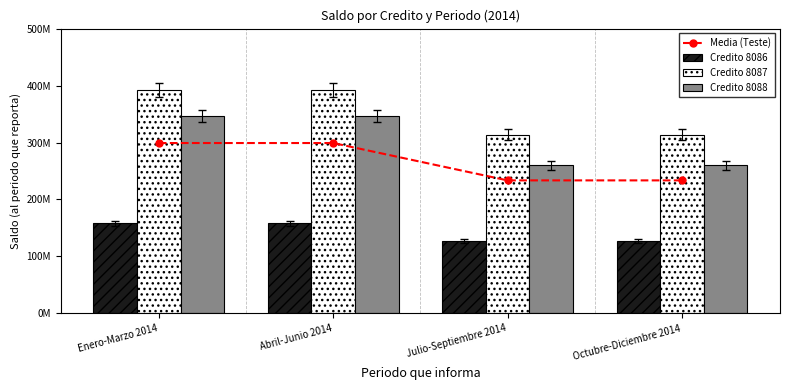

How many data points in Media (Teste) are above 299084696?

2